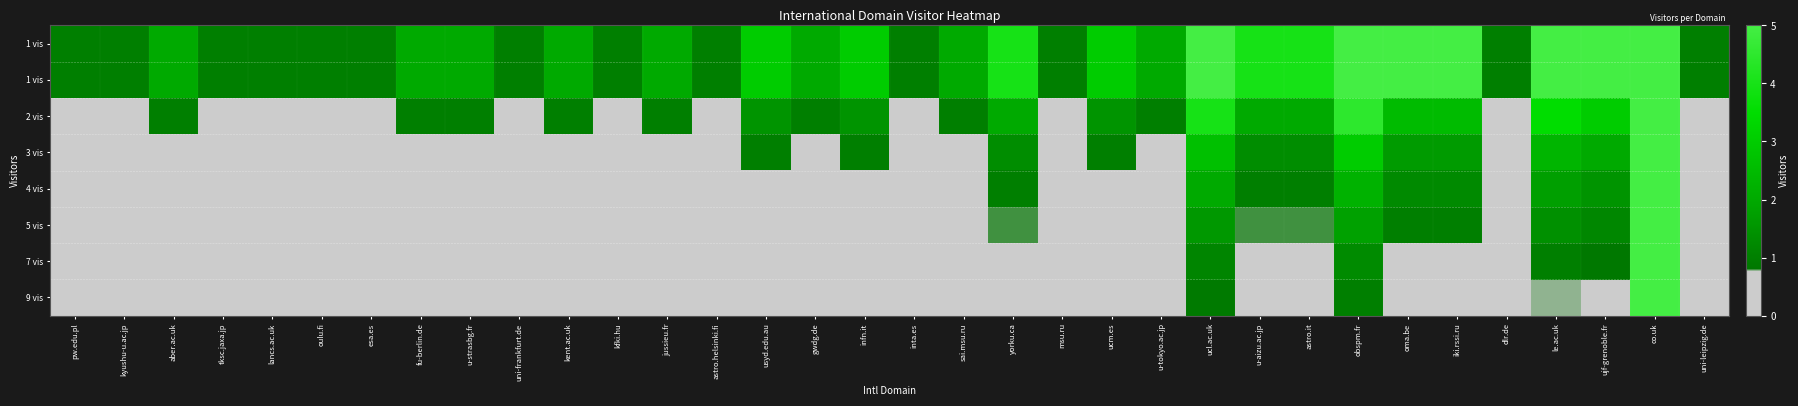

At how many categories does at least one series exceed 1?

21